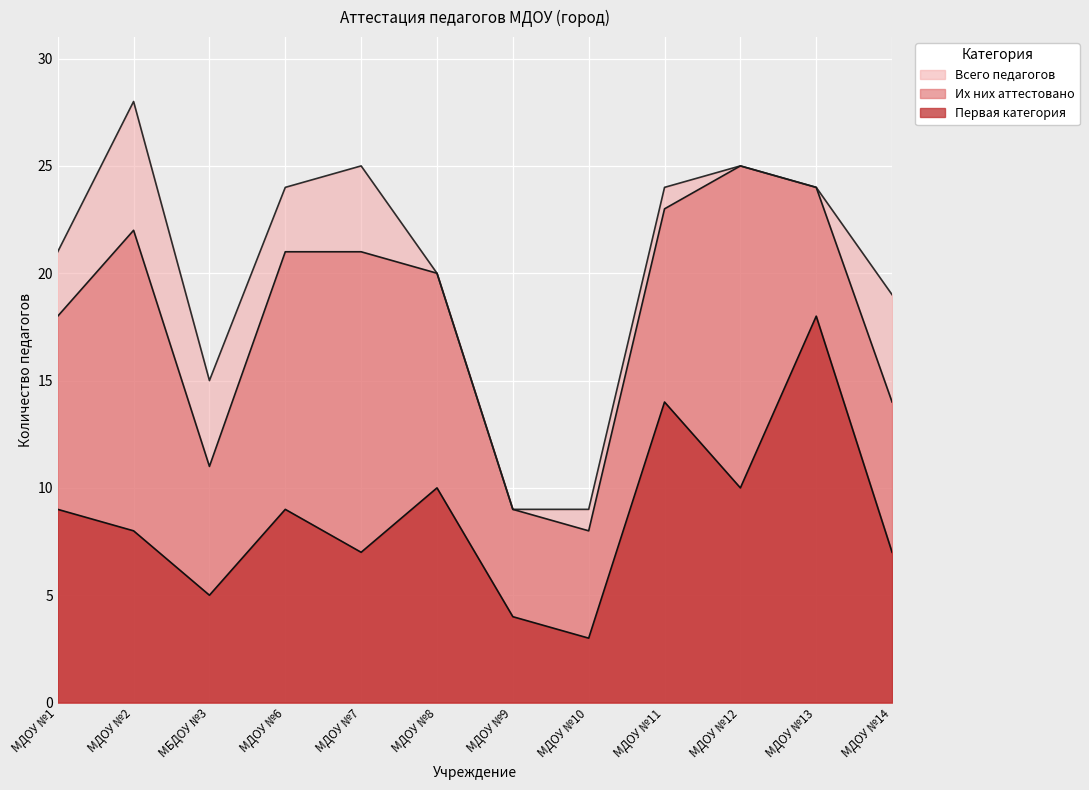

What is the minimum value shown in the chart?

3